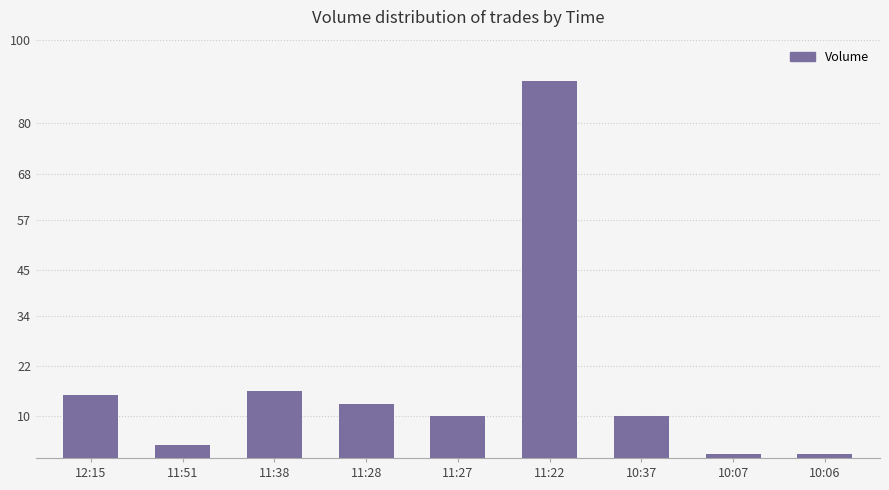

How many distinct data groups are displayed?

1